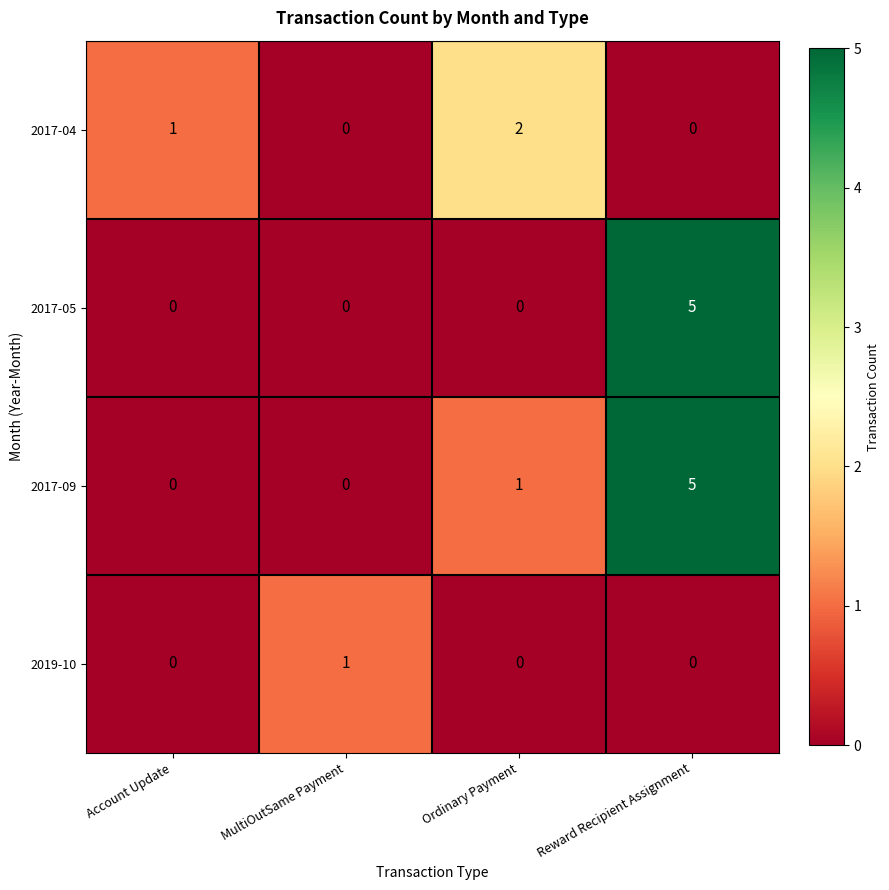

How many distinct data groups are displayed?

4